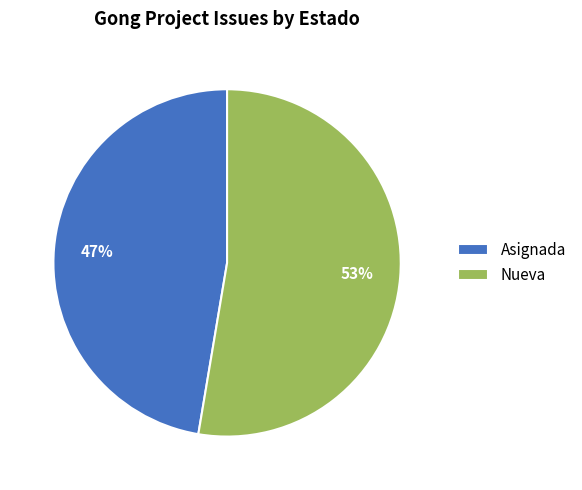

To the nearest percent, what is the combined percentage of Nueva and Asignada?

100%